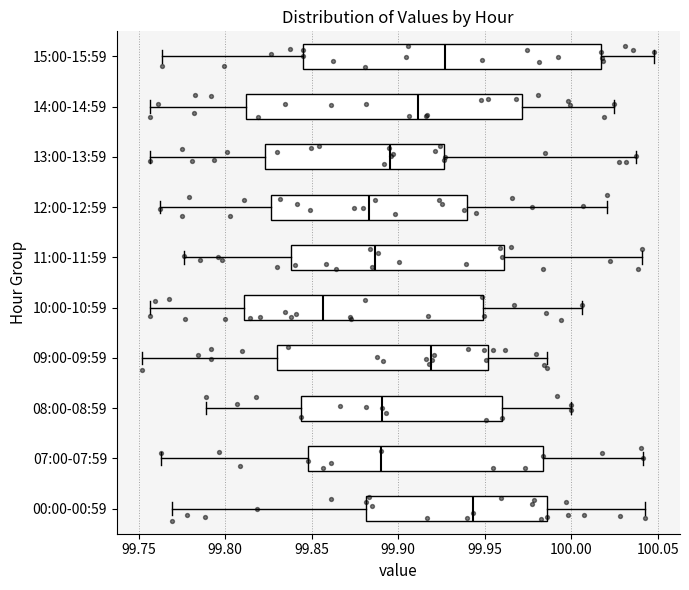

Where does the median line of the box for 13:00-13:59 sit on the x-axis? The values are not printed on the chart, so give them approximately, as read against the axis.

99.895